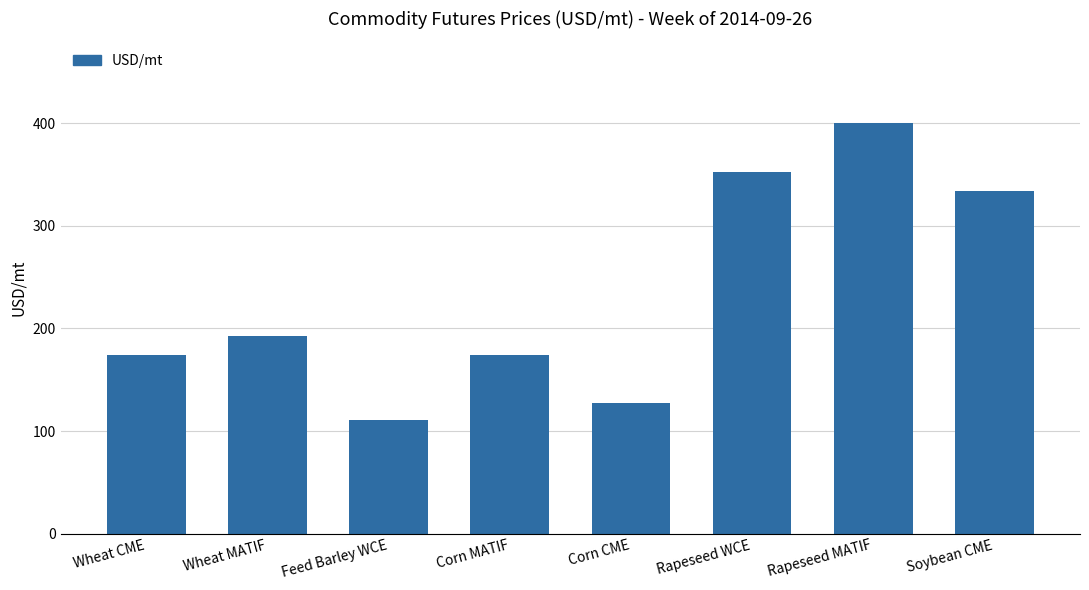

What is the label of the 4th bar from the right?

Corn CME